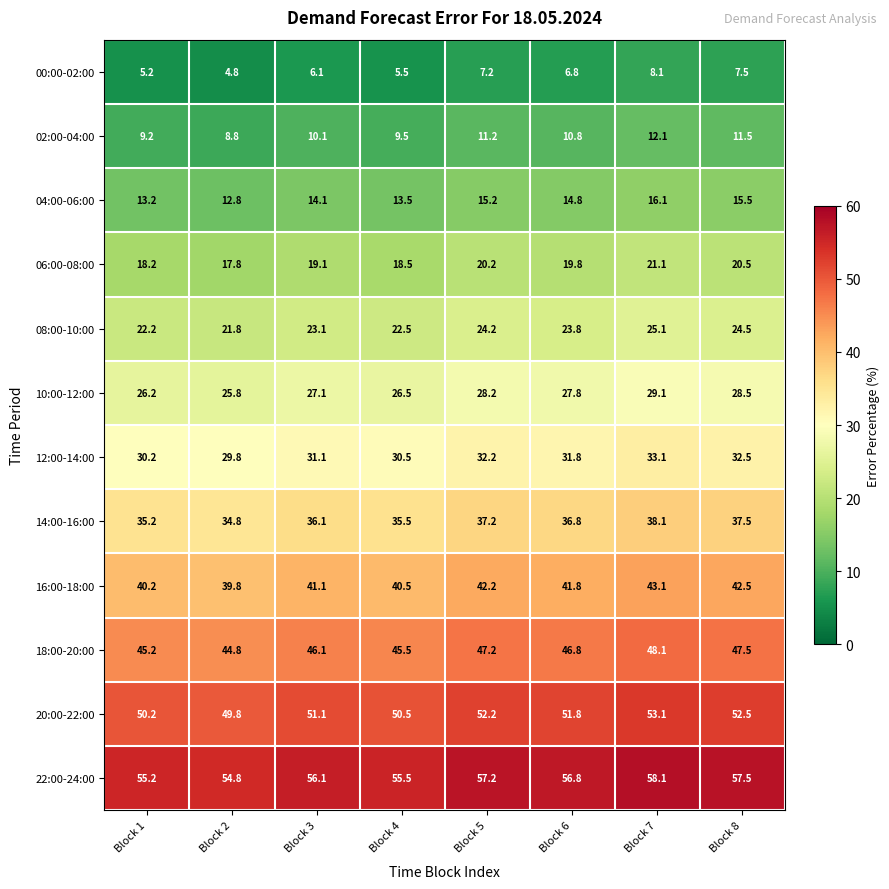

What is the sum of the 06:00-08:00 values at Block 4 and Block 3?

37.6